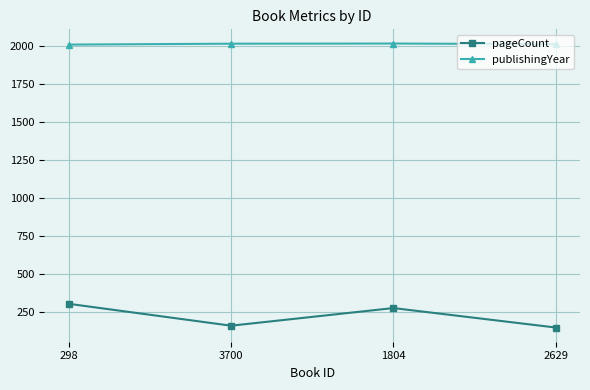

True or false: pageCount and publishingYear intersect in this chart.

False